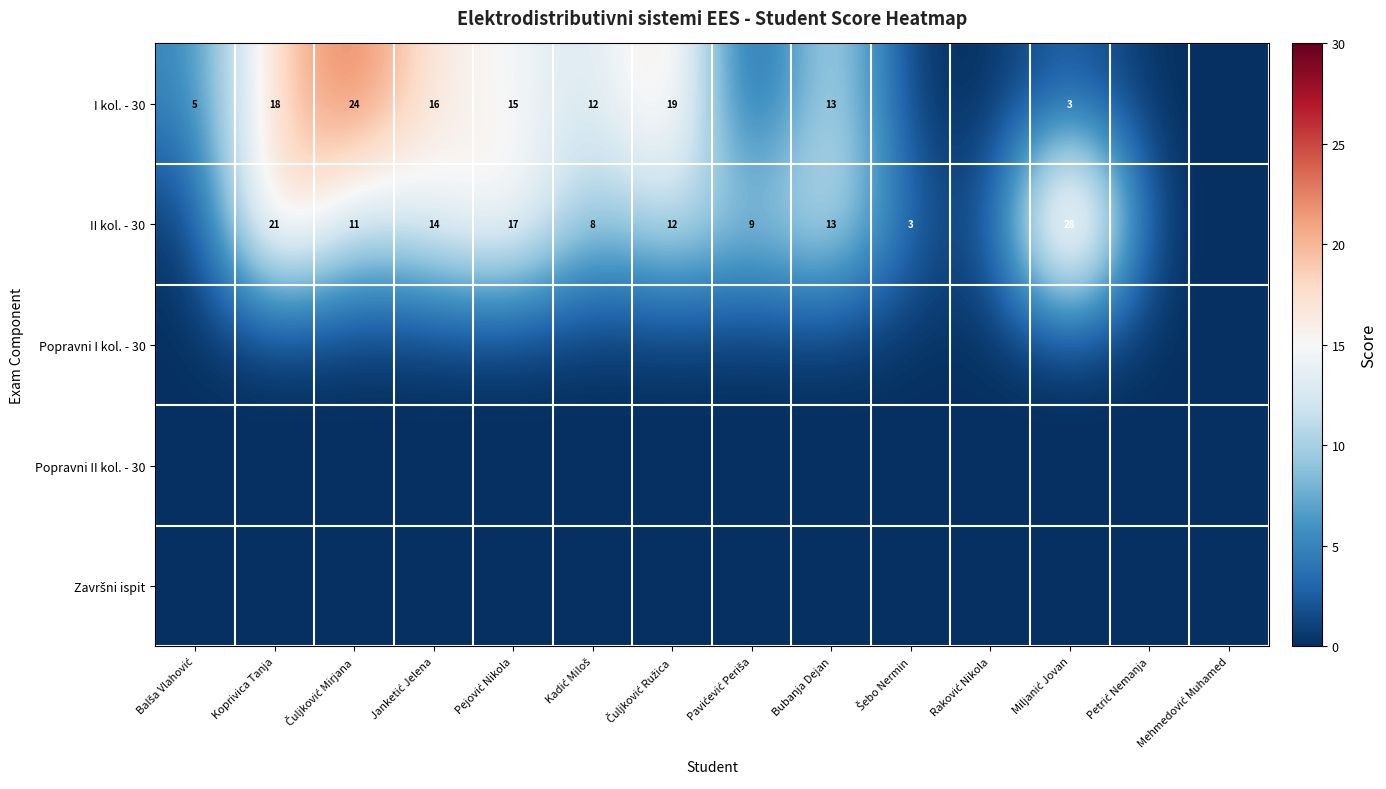

Rank the series by their maximum value, from highest to lowest.

II kol. - 30, I kol. - 30, Popravni I kol. - 30, Popravni II kol. - 30, Završni ispit